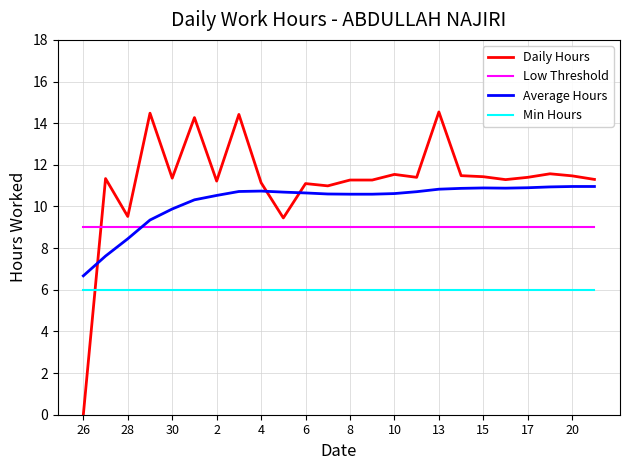

Rank the series by their average value, from lowest to highest.

Min Hours, Low Threshold, Average Hours, Daily Hours